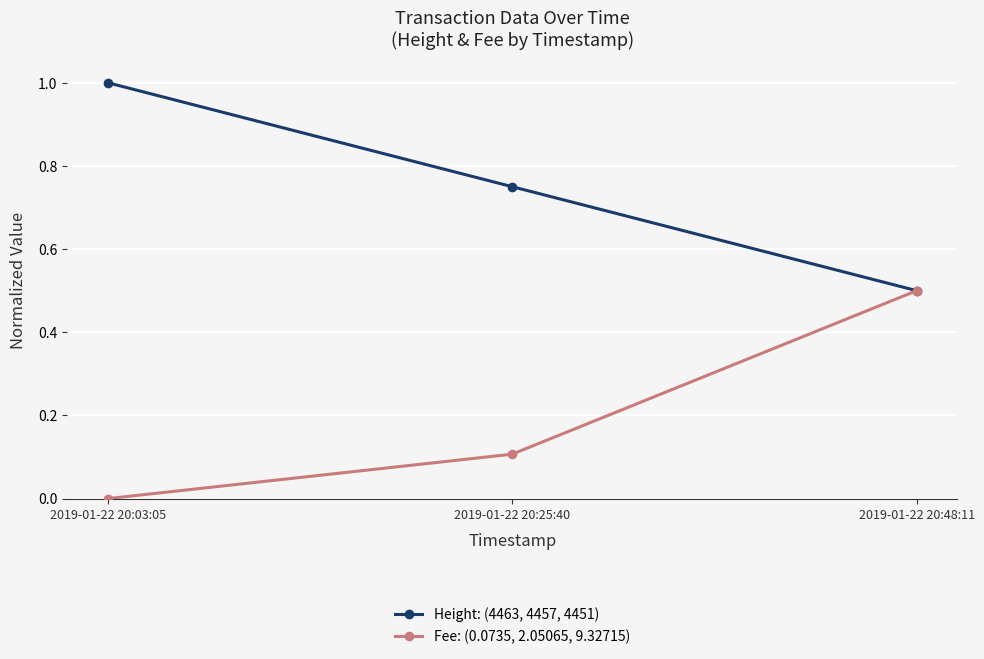

What is the greatest value displayed?

1.0